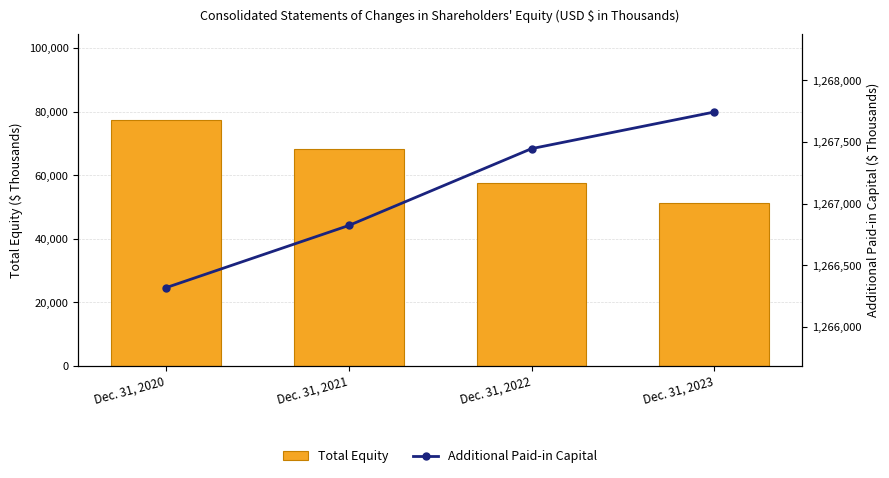

True or false: Total Equity has a value of 51383 at Dec. 31, 2023.

True